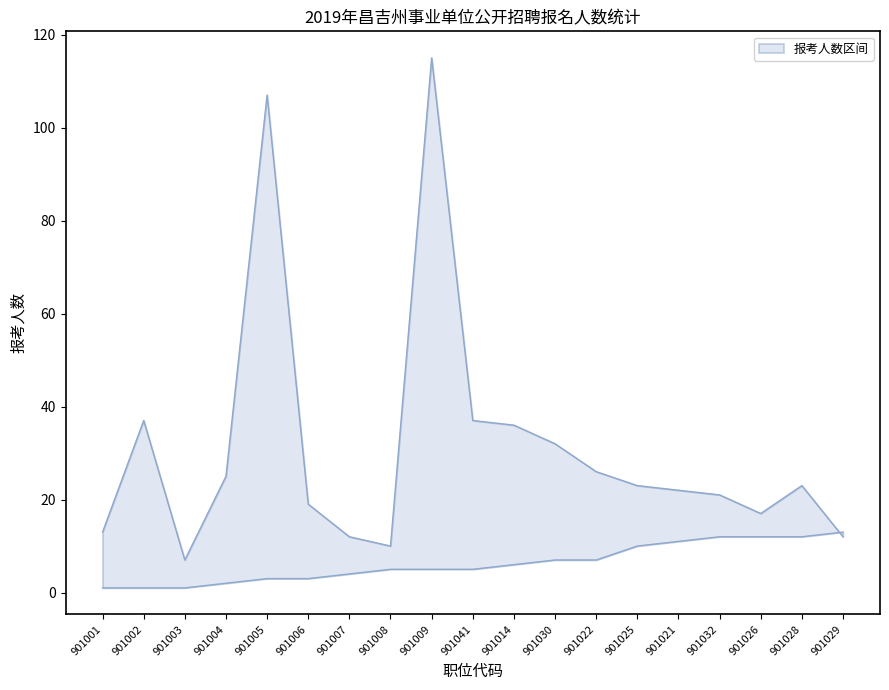

Where is lower nearest to the value 7?

901030